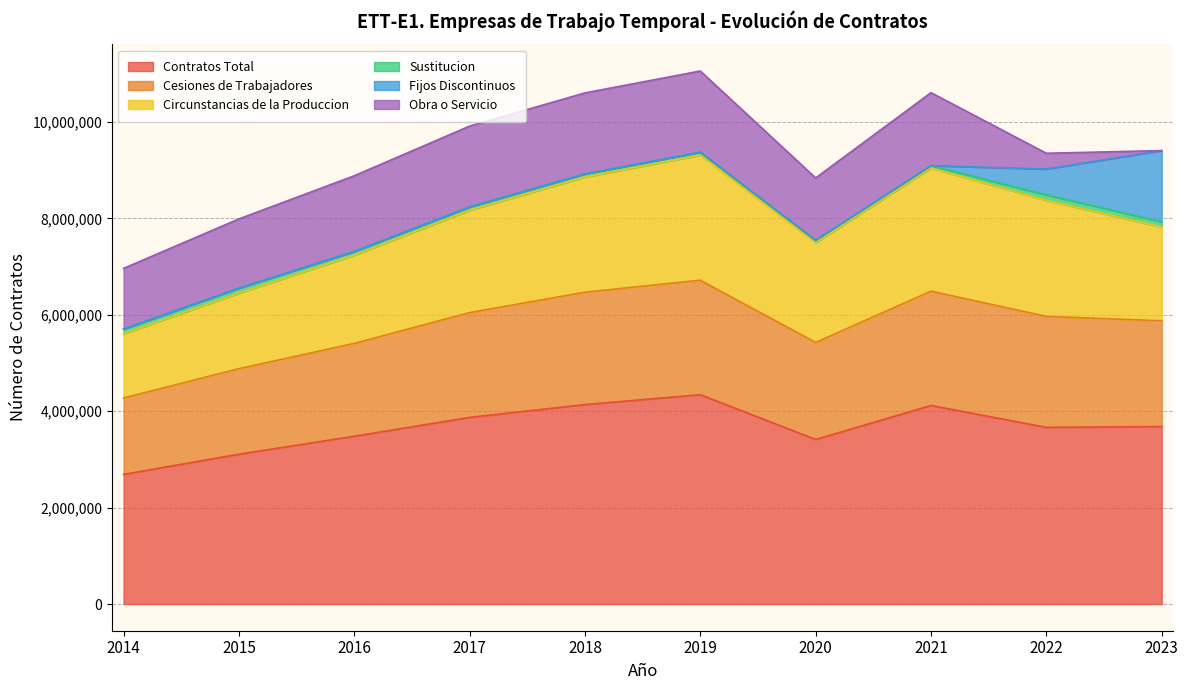

List the labels in order of Cesiones de Trabajadores value, largest first.

2019, 2021, 2018, 2022, 2017, 2023, 2020, 2016, 2015, 2014